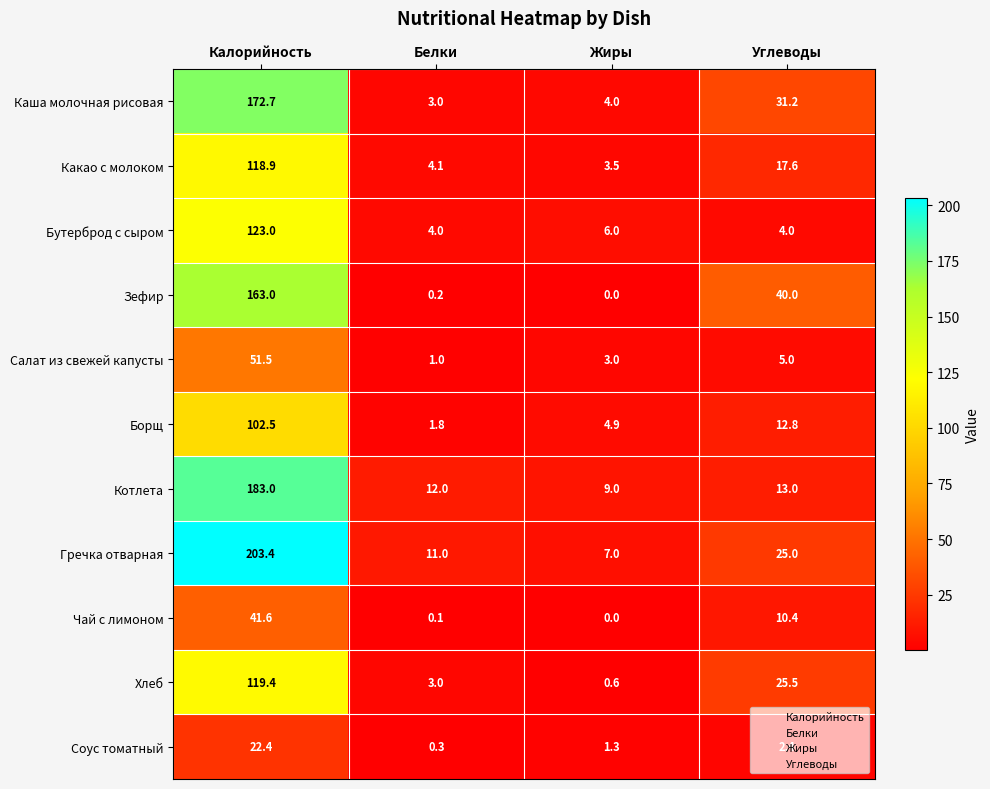

Where is Каша молочная рисовая nearest to the value 87?

Углеводы